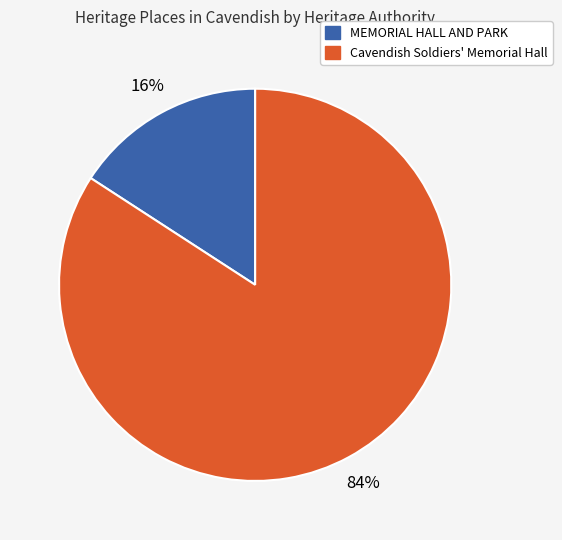

Which slice represents more than half of the pie?

Cavendish Soldiers' Memorial Hall